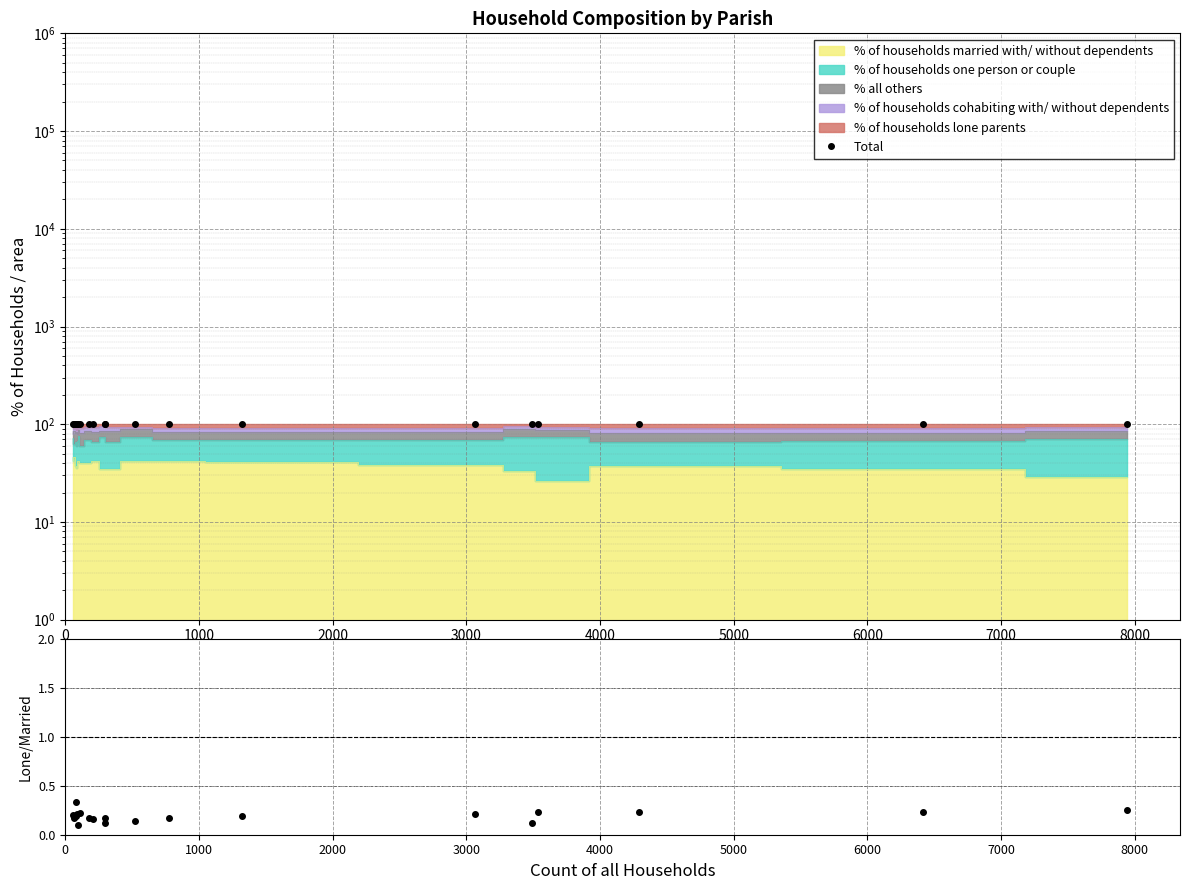

How many points are higher than both their immediate neighbors (excluding endpoints)?

3